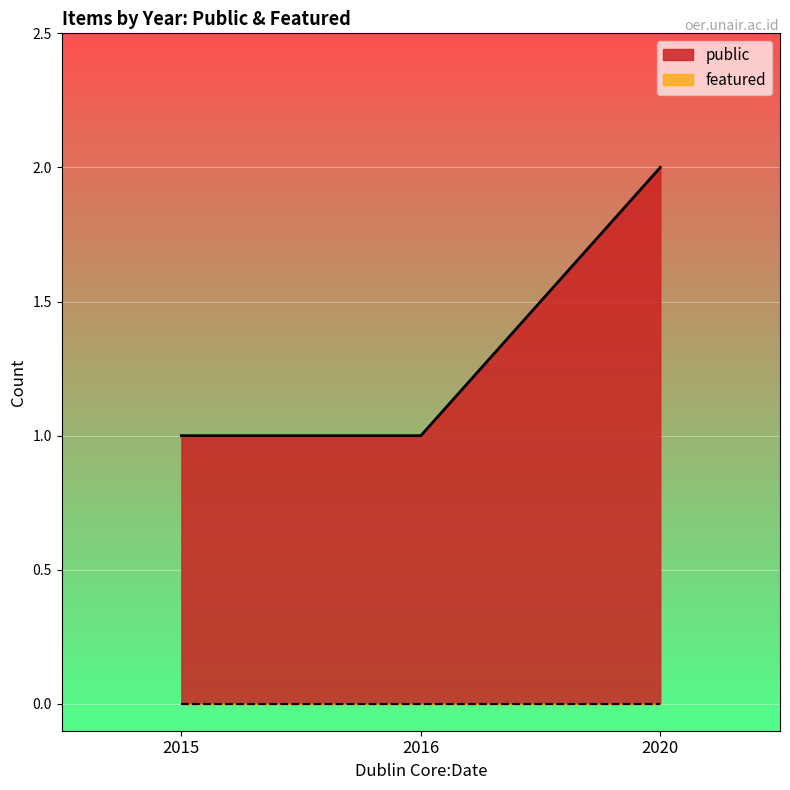

What is the label of the 1st point from the right?

2020